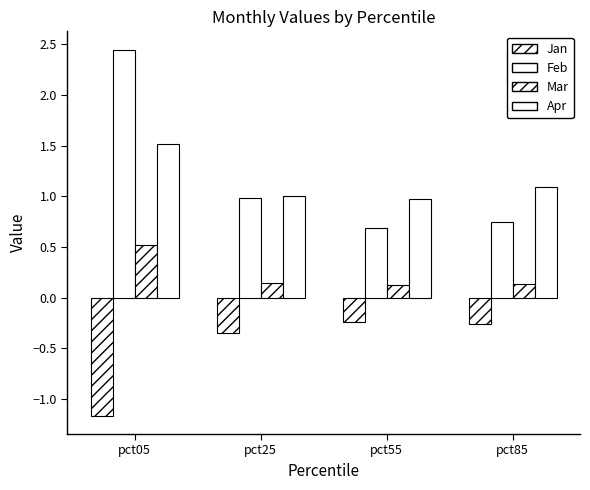

How many bars are there in total?

16